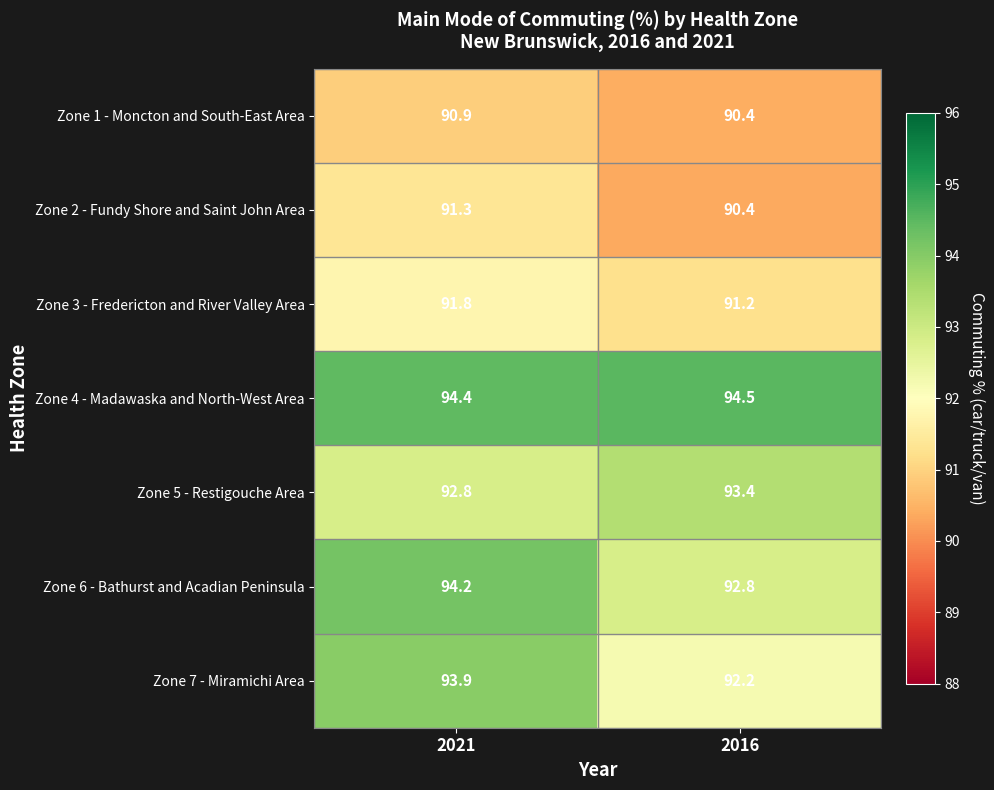

What is the maximum value shown in the chart?

94.5